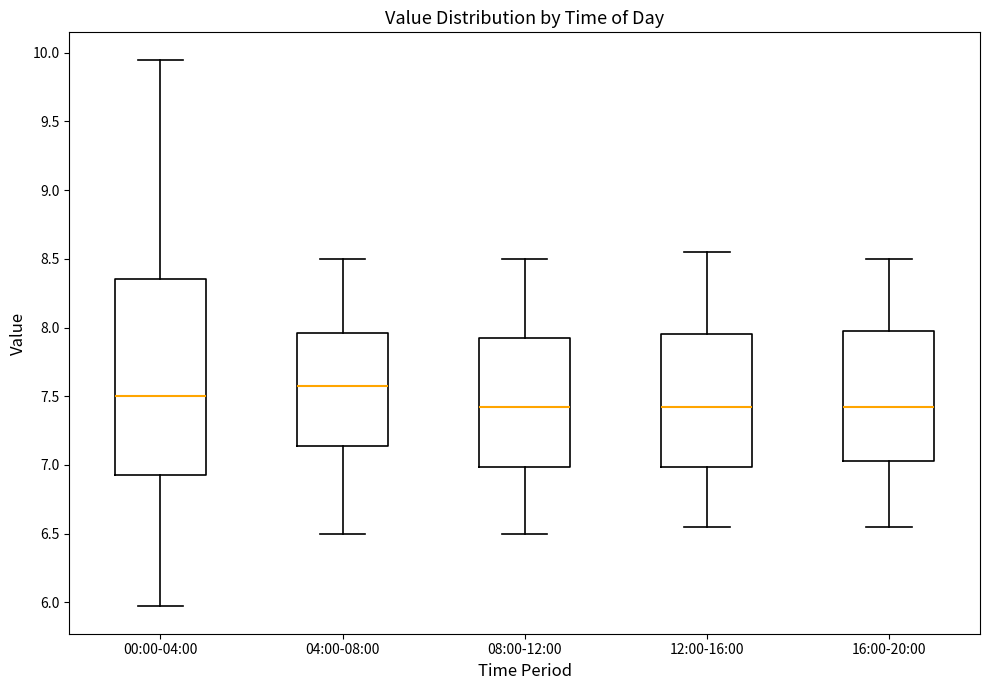

Reading left to right, transcribe this box plot: for each box, give where its median line is, the range the box spans, and where its two whiskers end, as read against the y-axis. The values are not printed on the chart, so give them approximately, as read against the axis.

00:00-04:00: median 7.50, box 6.95 to 8.35, whiskers 5.95 to 9.95
04:00-08:00: median 7.60, box 7.15 to 7.95, whiskers 6.50 to 8.50
08:00-12:00: median 7.45, box 7.00 to 7.95, whiskers 6.50 to 8.50
12:00-16:00: median 7.45, box 7.00 to 7.95, whiskers 6.55 to 8.55
16:00-20:00: median 7.45, box 7.05 to 8.00, whiskers 6.55 to 8.50